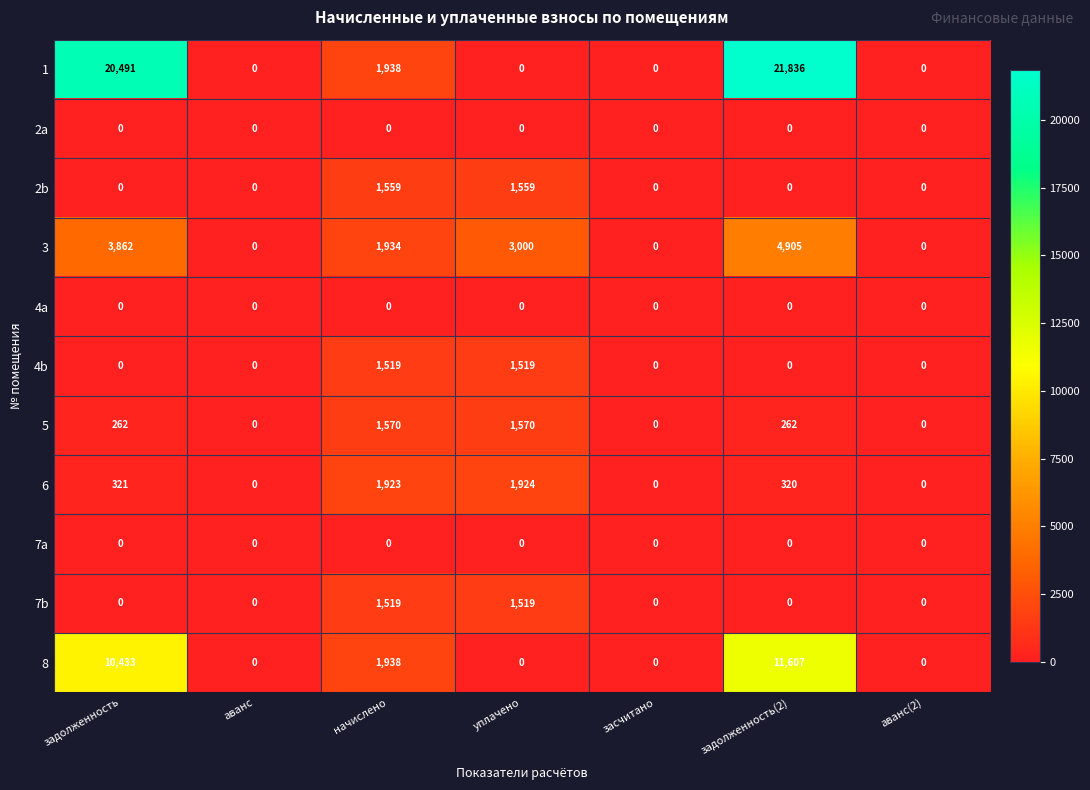

At how many categories does at least one series exceed 15135?

2